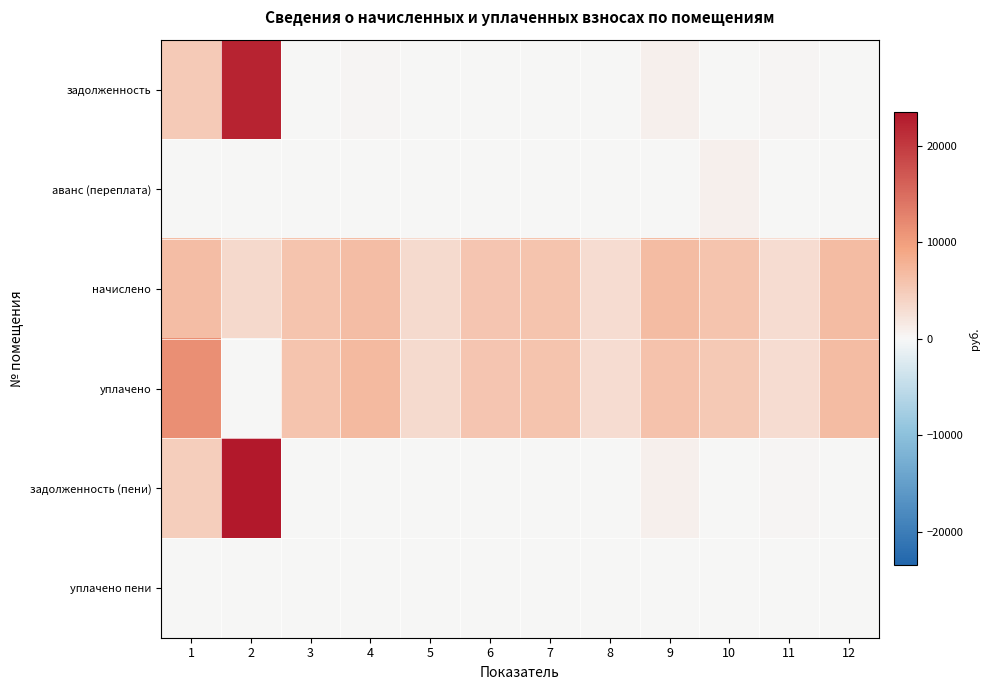

List the series in order of their peak value, lowest first.

уплачено пени, аванс (переплата), начислено, уплачено, задолженность, задолженность (пени)